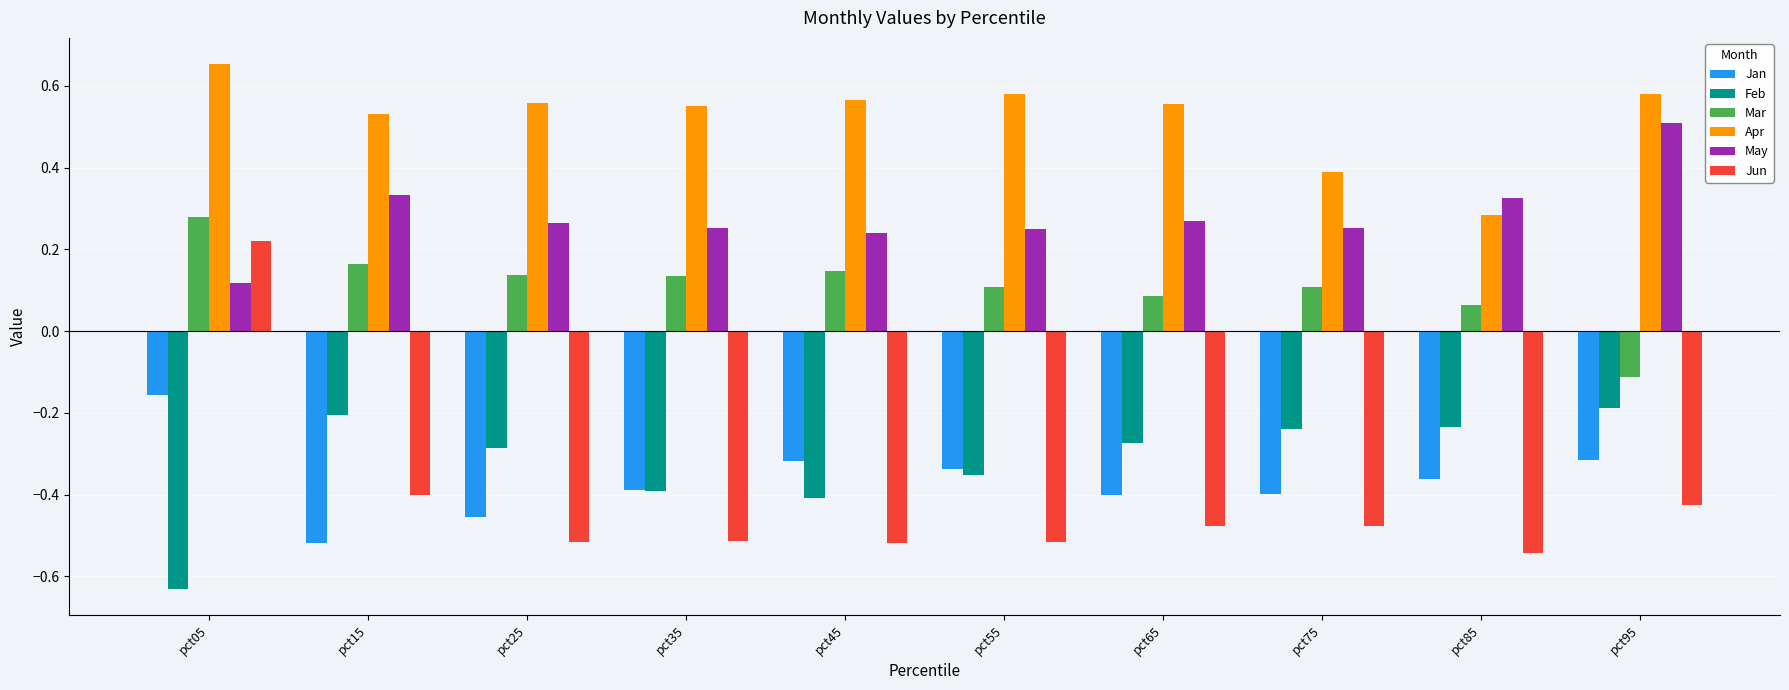

How many categories are shown in the chart?

10